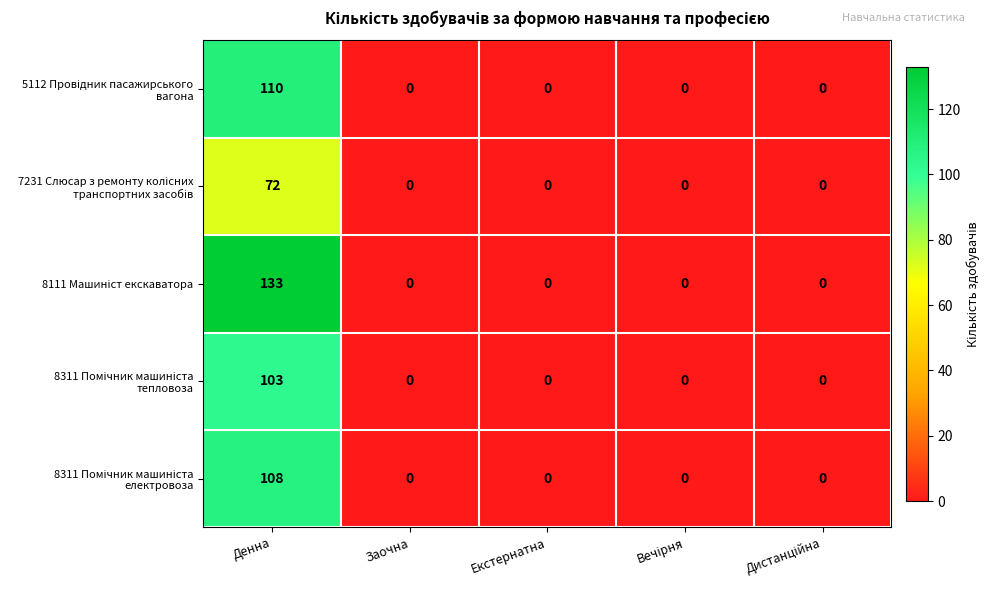

What is the maximum value shown in the chart?

133